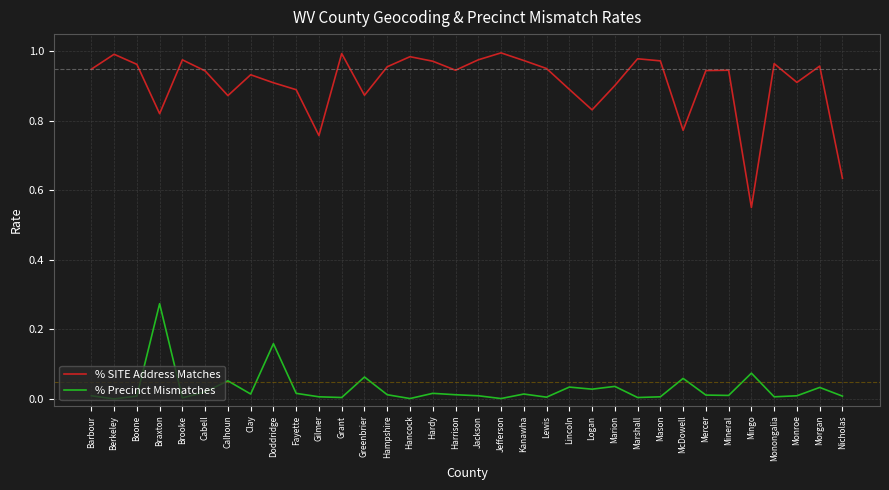

List the series in order of their overall mean, highest first.

% SITE Address Matches, % Precinct Mismatches